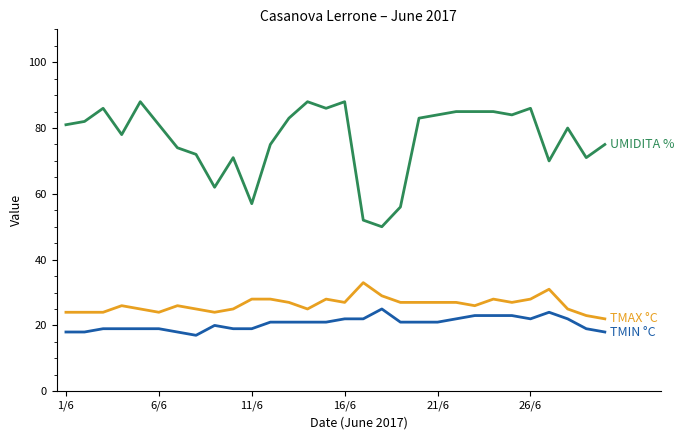

What is the maximum value shown in the chart?

88